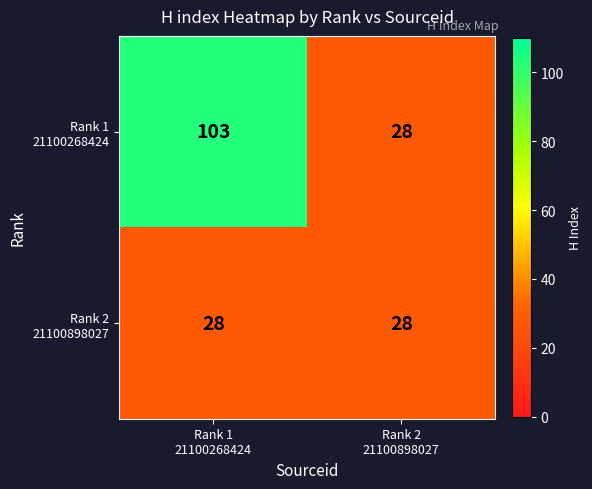

What is the smallest value displayed?

28